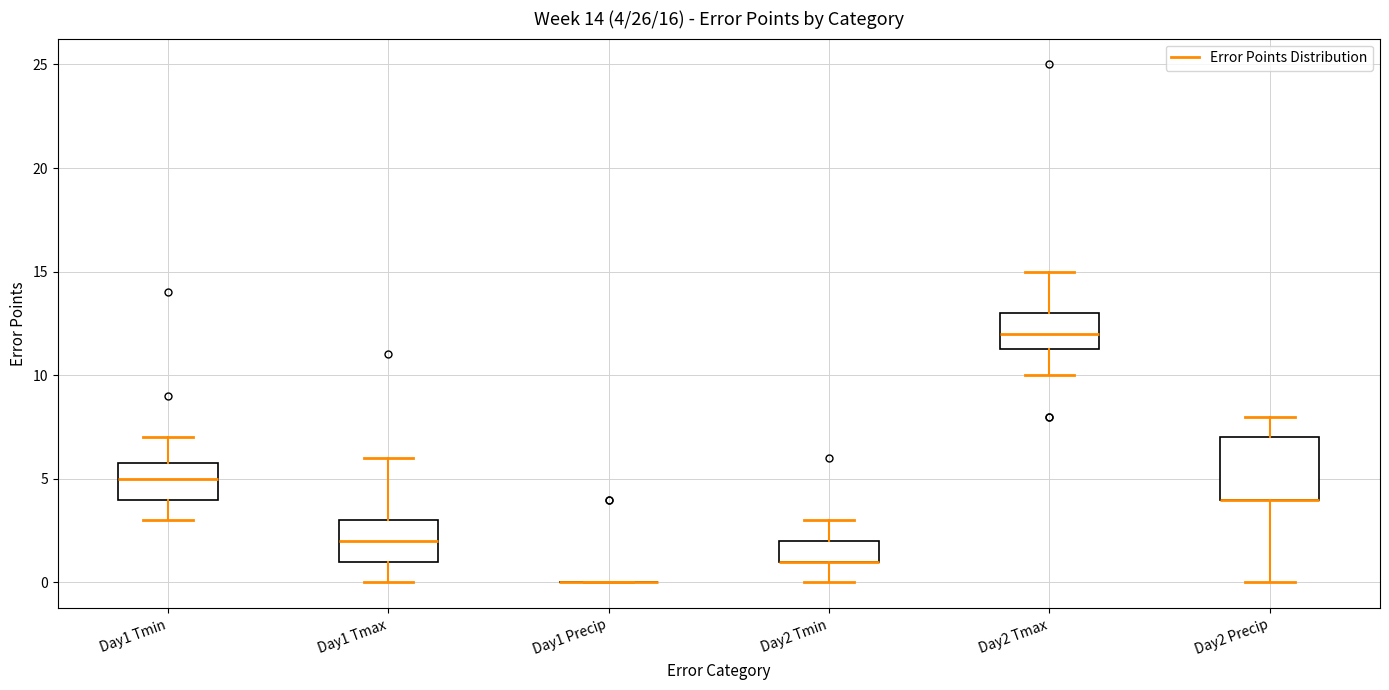

Which box is the tallest, from its lower edge to its upper edge?

Day2 Precip